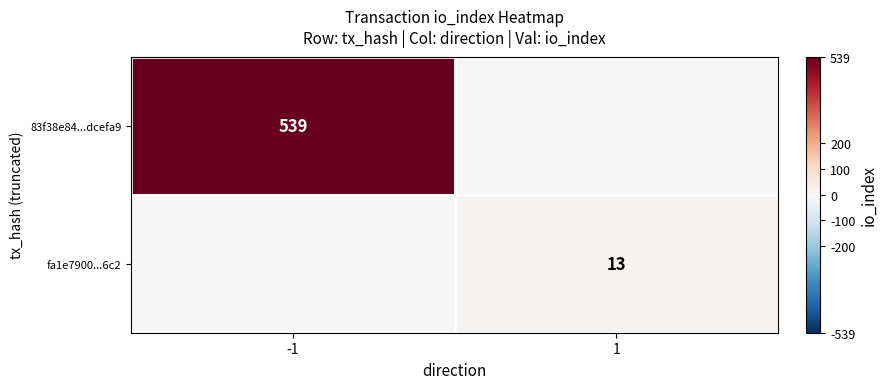

At which category is the sum across all series the highest?

-1